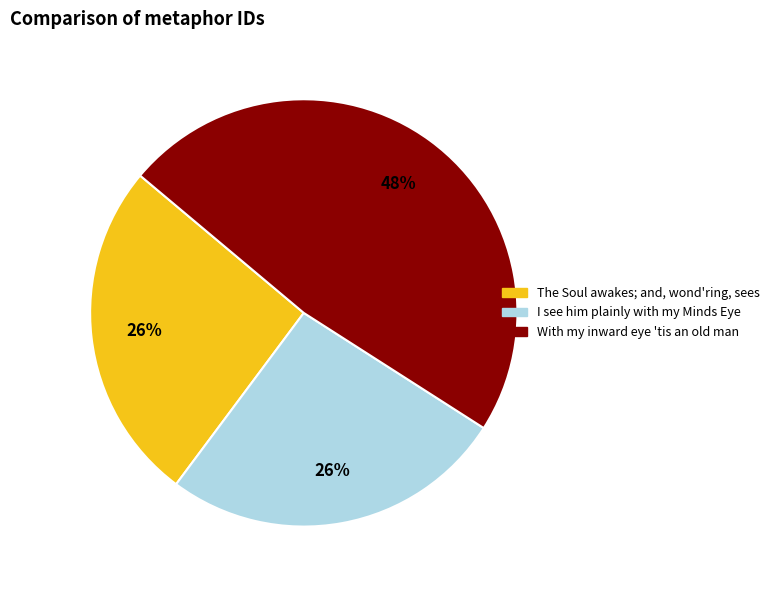

Which has a higher value, With my inward eye 'tis an old man or The Soul awakes; and, wond'ring, sees?

With my inward eye 'tis an old man